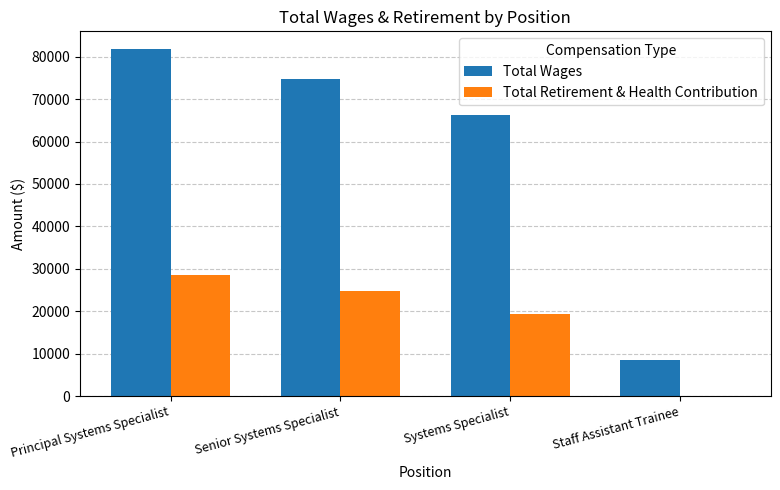

How many distinct data groups are displayed?

2